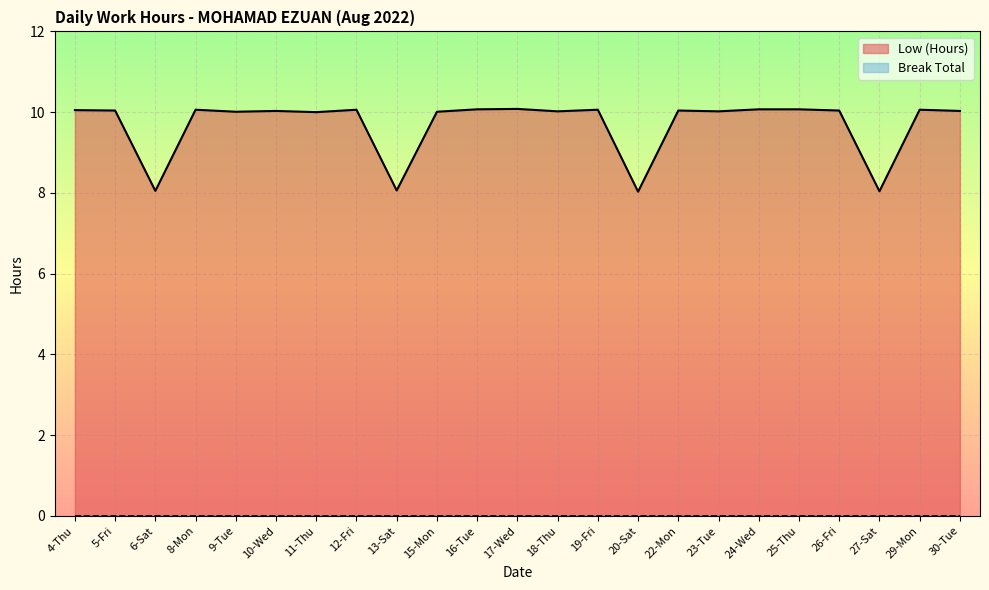

List the labels in order of value, largest first.

17-Wed, 16-Tue, 24-Wed, 25-Thu, 8-Mon, 12-Fri, 19-Fri, 29-Mon, 4-Thu, 5-Fri, 22-Mon, 26-Fri, 10-Wed, 30-Tue, 18-Thu, 23-Tue, 9-Tue, 15-Mon, 11-Thu, 13-Sat, 6-Sat, 27-Sat, 20-Sat